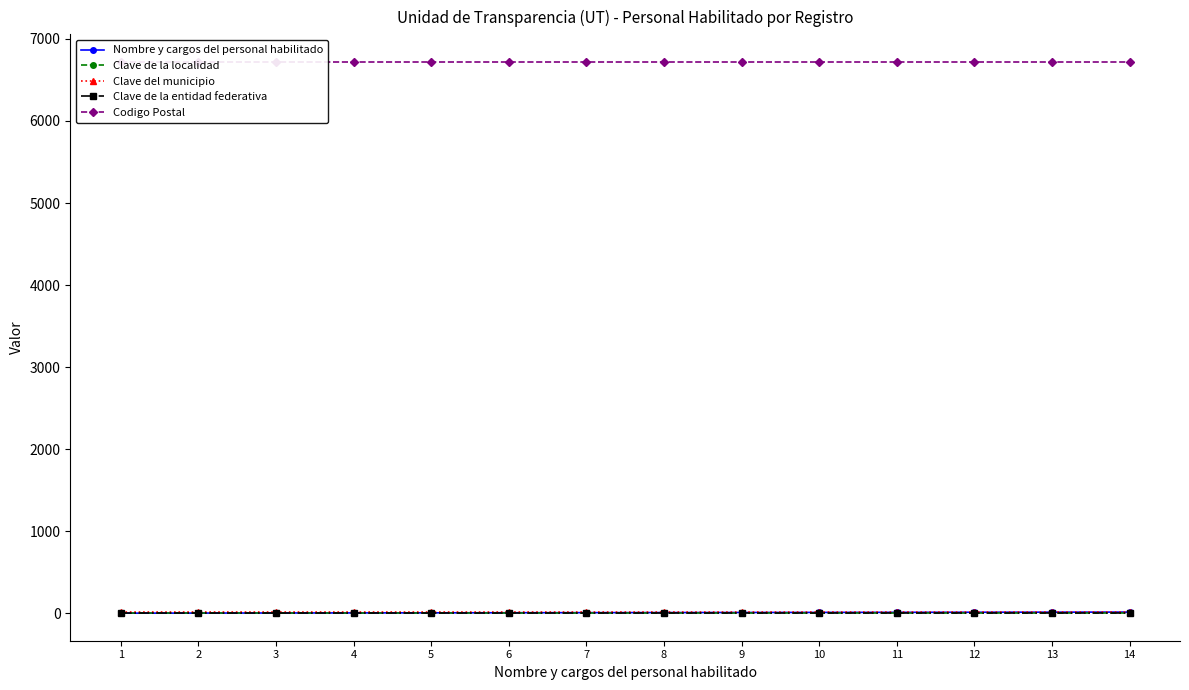

How many distinct data groups are displayed?

5